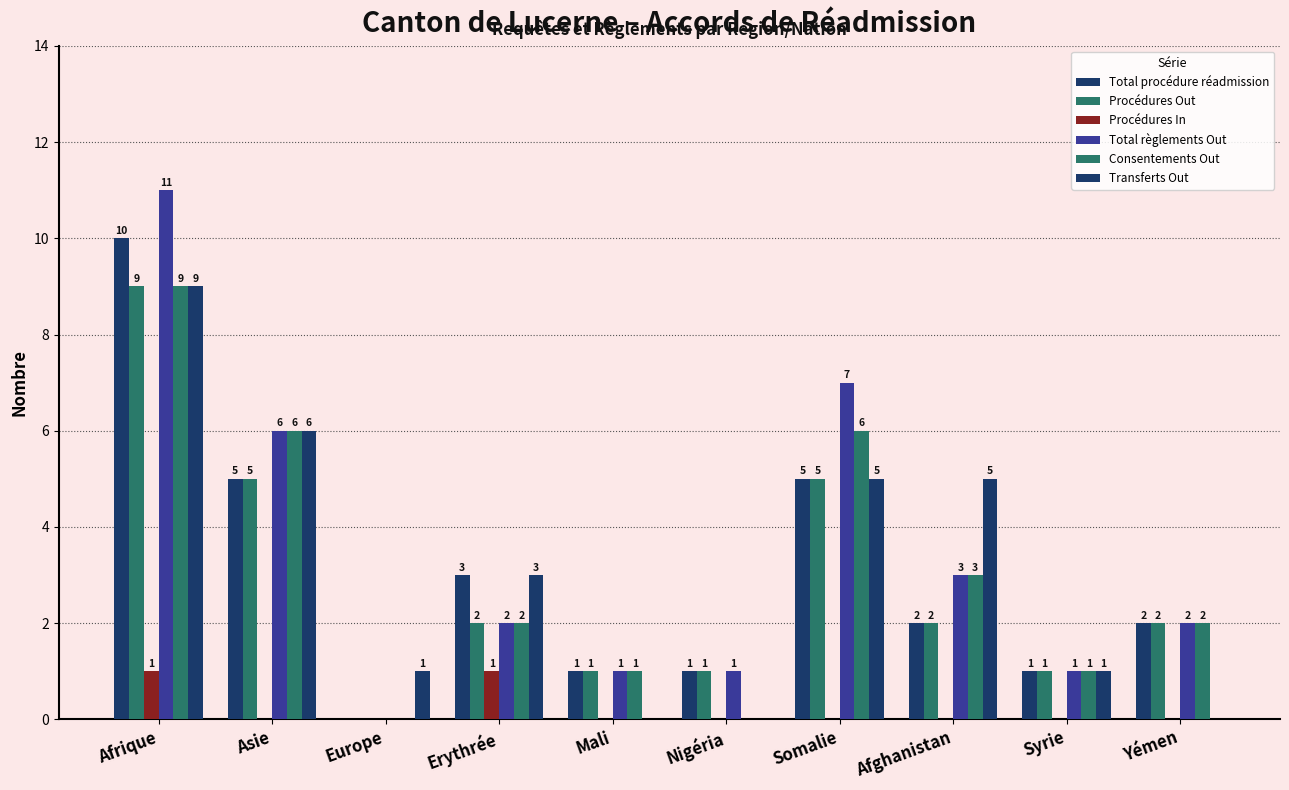

At which label is Transferts Out closest to 4?

Erythrée